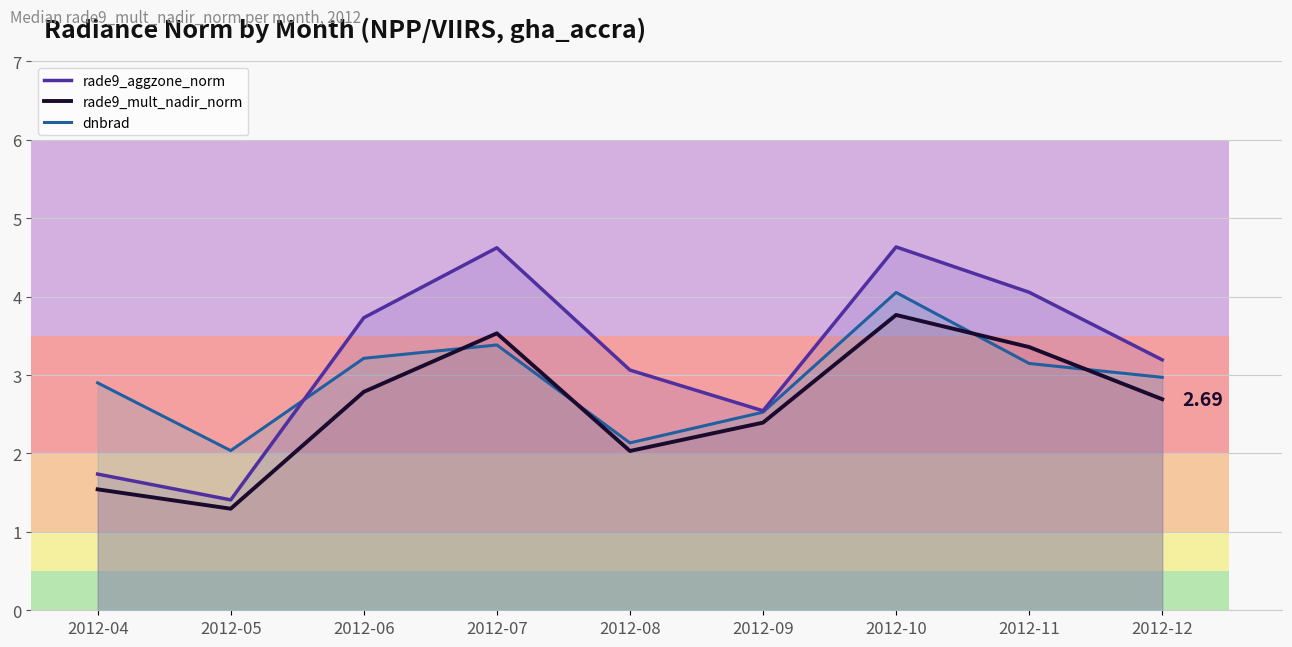

What is the difference between the rade9_mult_nadir_norm values at 2012-11 and 2012-09?

1.0